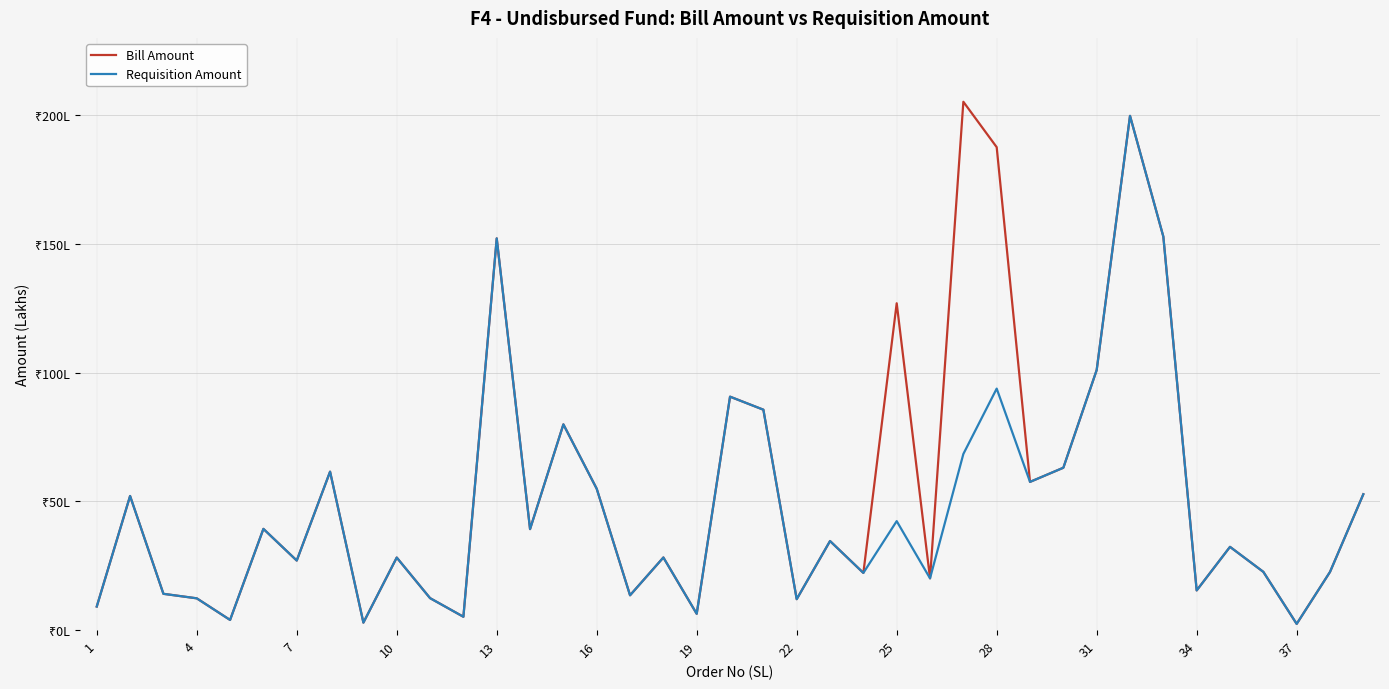

In Bill Amount, how many points are lower than both neighbors (excluding endpoints)?

13